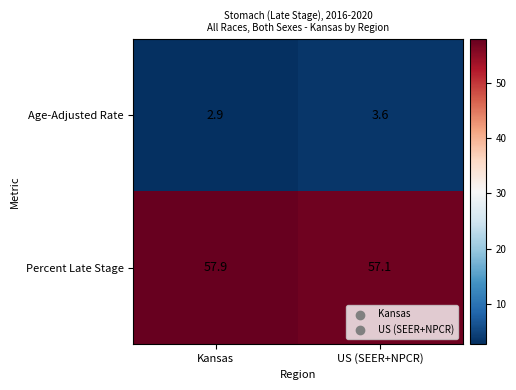

Where is Age-Adjusted Rate nearest to the value 3?

Kansas